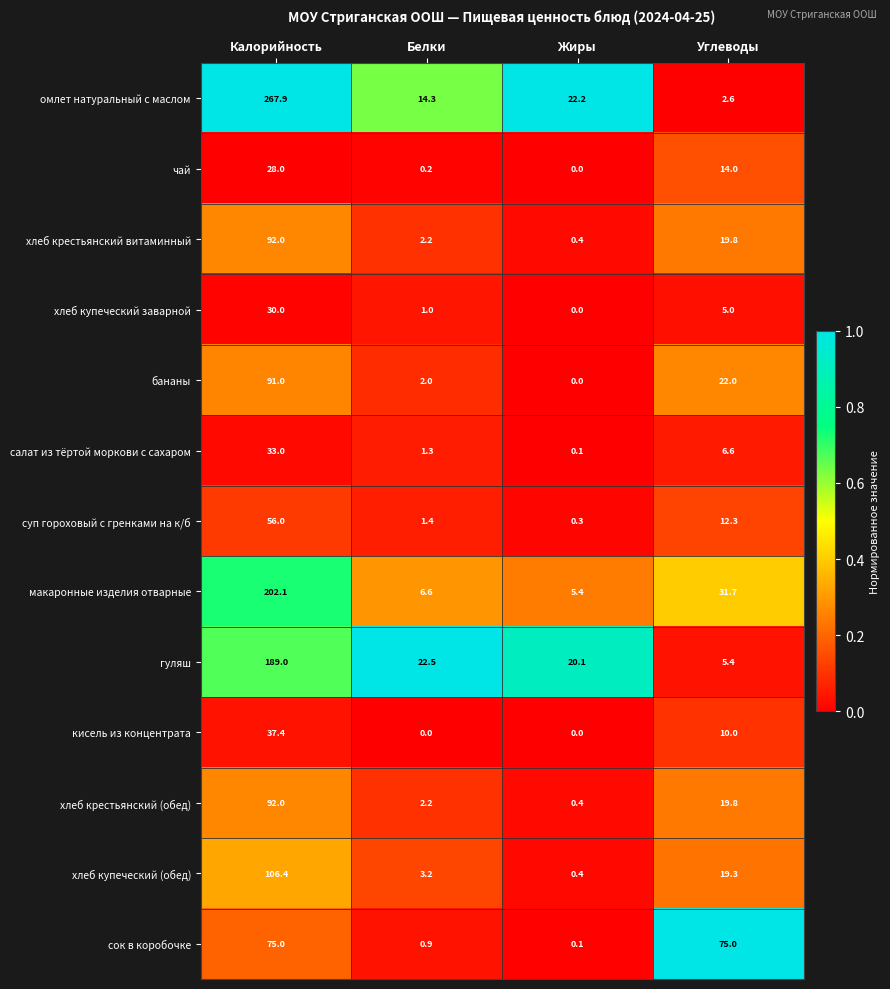

The value of хлеб купеческий заварной at Жиры is -13.1. True or false?

False